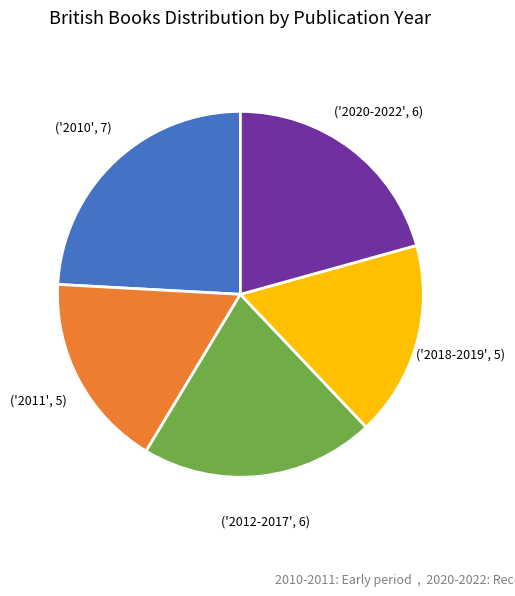

Is there a majority slice in this chart?

No